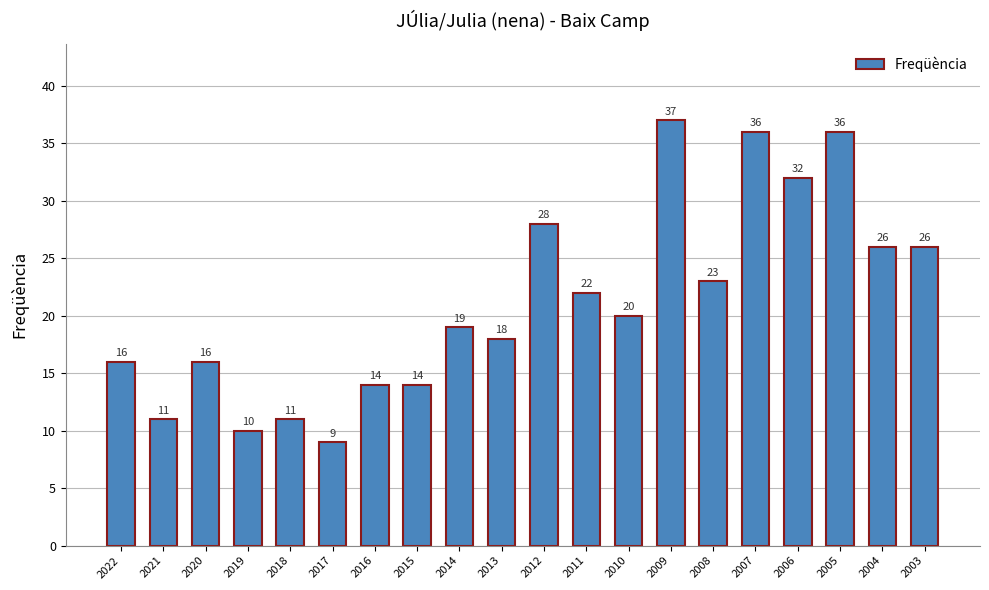

What is the value of the 10th bar from the left?

18